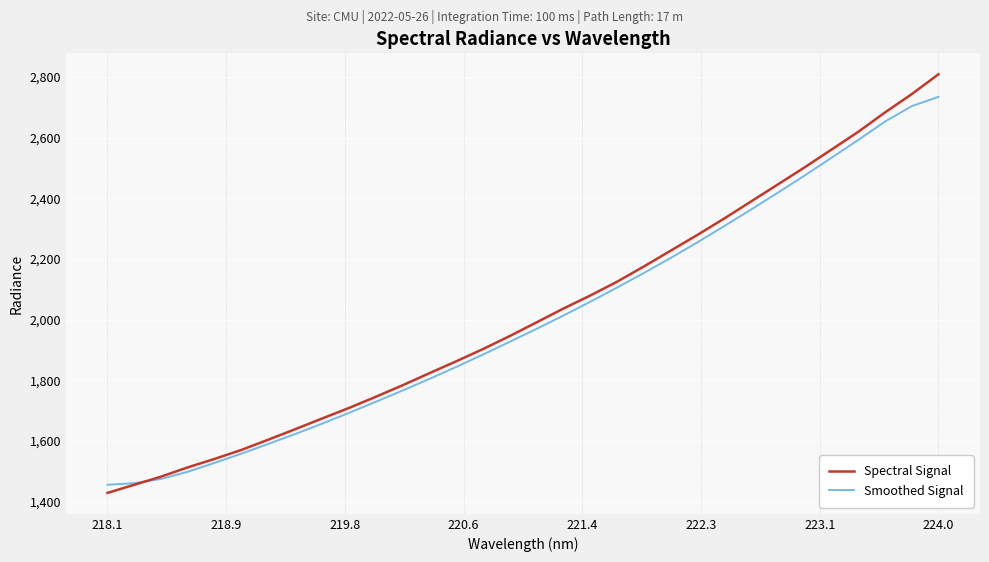

What is the maximum value shown in the chart?

2809.4